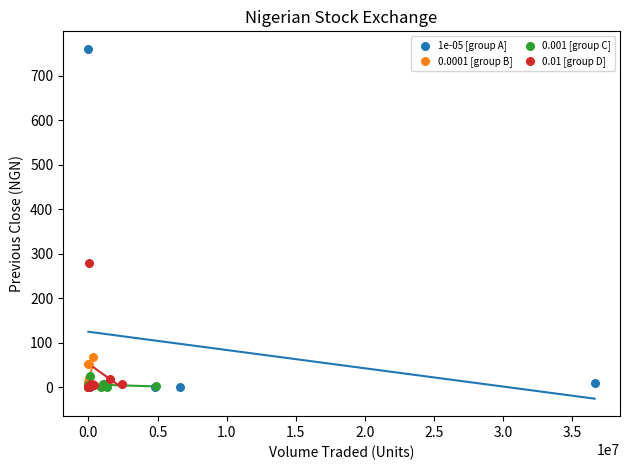

Which series contains the highest Y value?

1e-05 [group A]